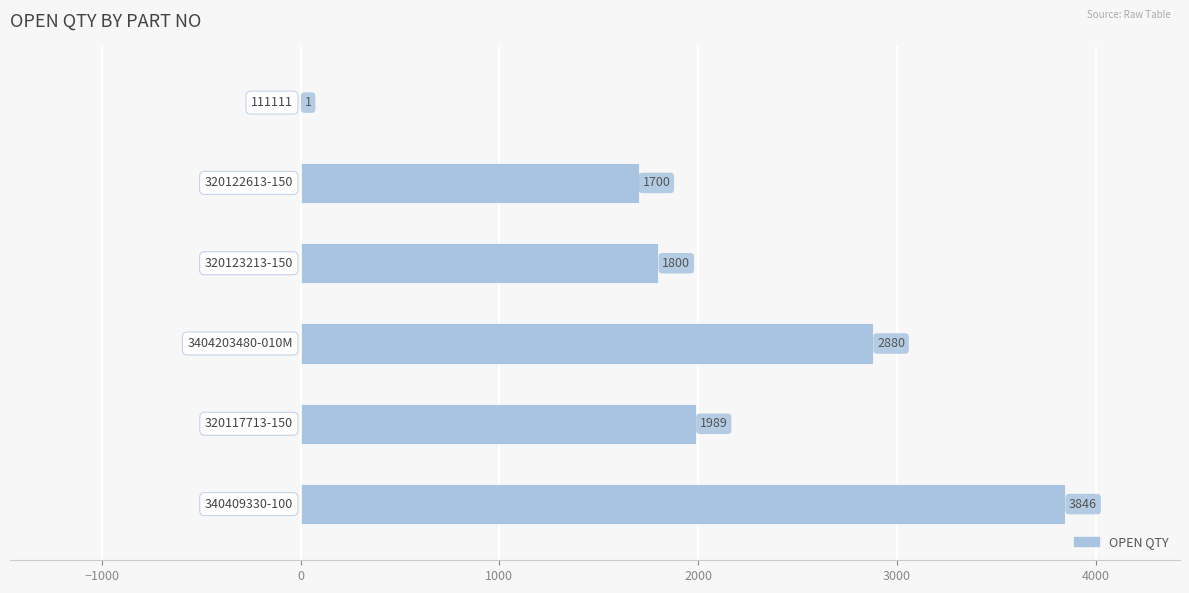

What is the greatest value displayed?

3846